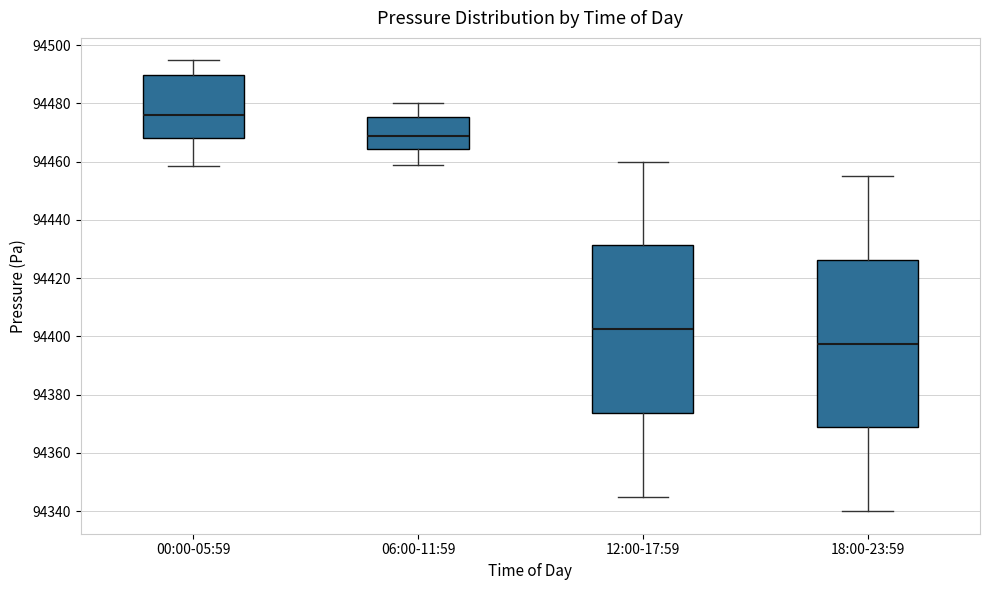

Reading left to right, transcribe this box plot: for each box, give where its median line is, the range the box spans, and where its two whiskers end, as read against the y-axis. The values are not printed on the chart, so give them approximately, as read against the axis.

00:00-05:59: median 94476, box 94468 to 94490, whiskers 94458 to 94494
06:00-11:59: median 94468, box 94464 to 94476, whiskers 94458 to 94480
12:00-17:59: median 94402, box 94374 to 94432, whiskers 94346 to 94460
18:00-23:59: median 94398, box 94368 to 94426, whiskers 94340 to 94456